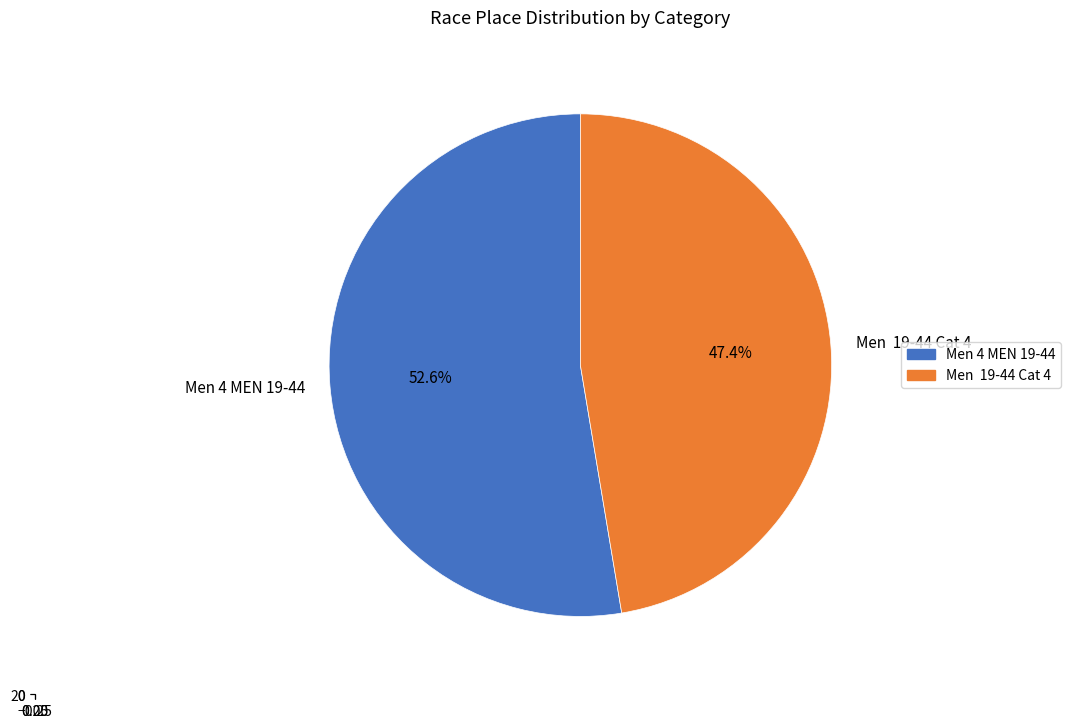

Is the sum of Men  19-44 Cat 4 and Men 4 MEN 19-44 greater than half?

Yes